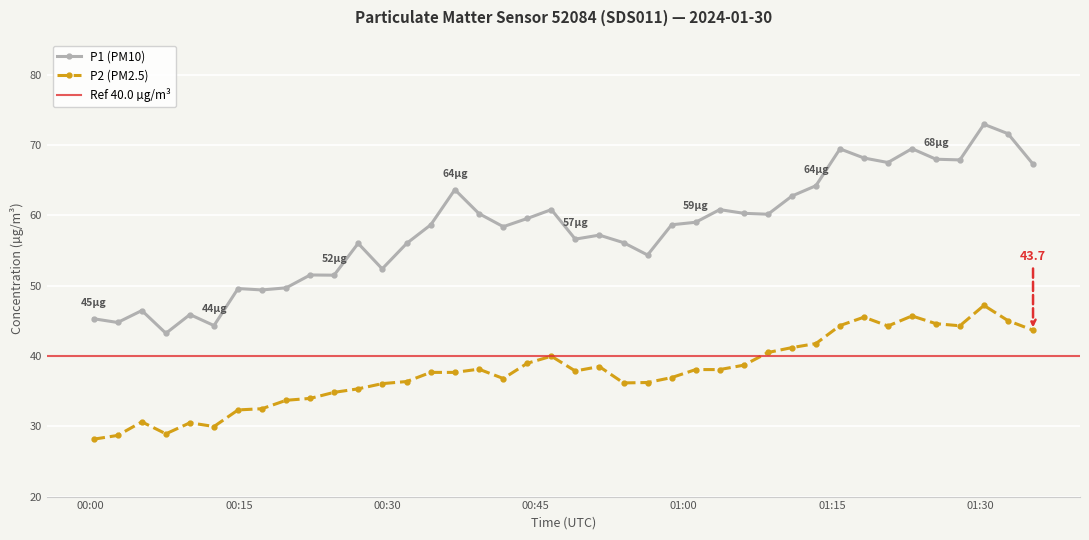

True or false: P2 (PM2.5) has more than 1 interior local peaks.

True